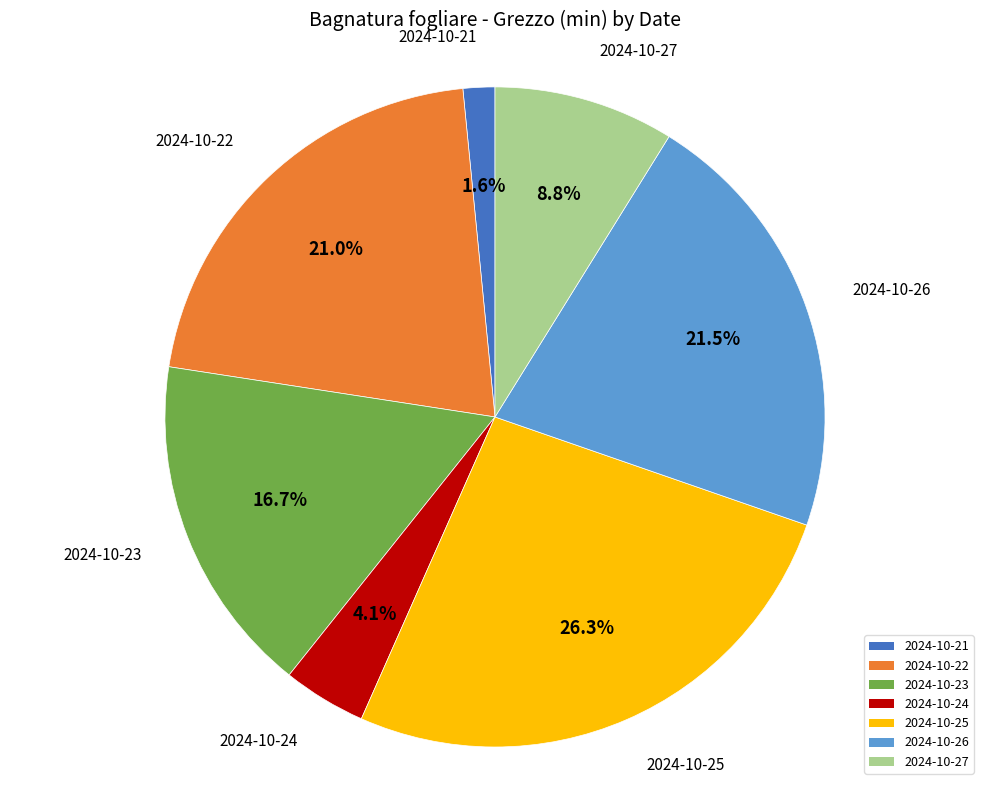

Is there a majority slice in this chart?

No